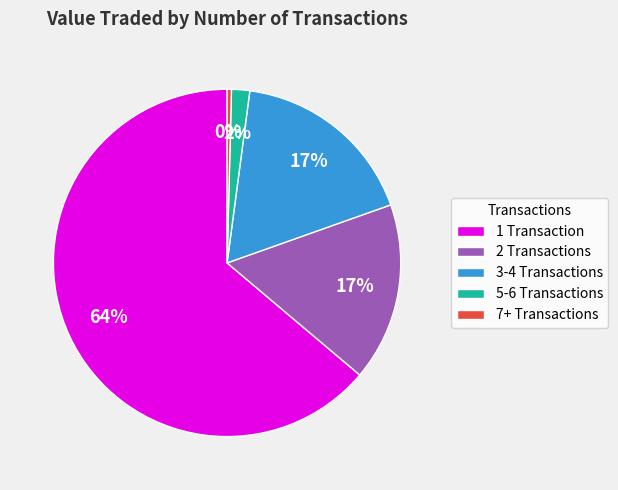

Between 5-6 Transactions and 1 Transaction, which is larger?

1 Transaction